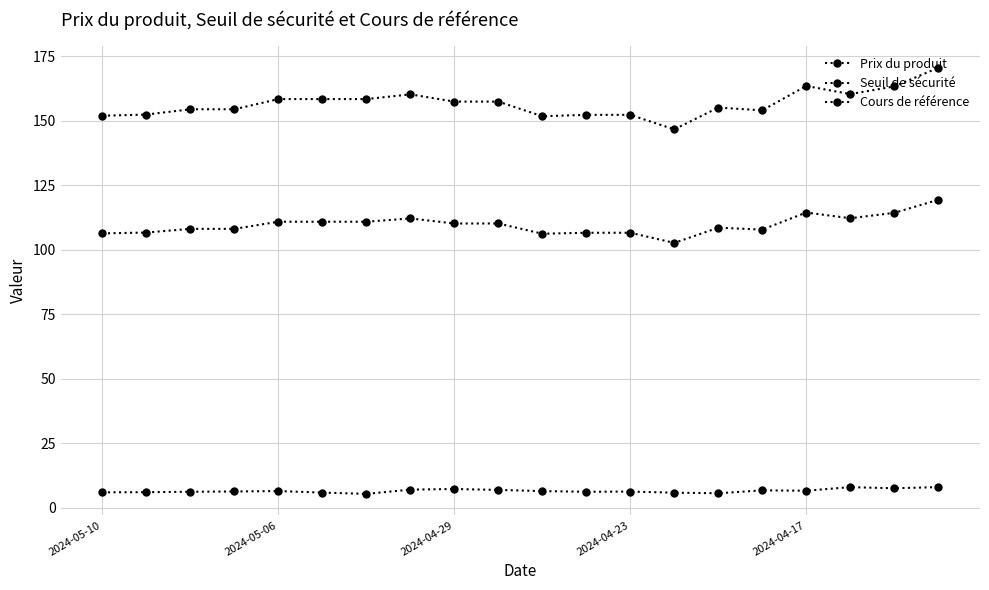

True or false: Seuil de sécurité and Prix du produit intersect in this chart.

False